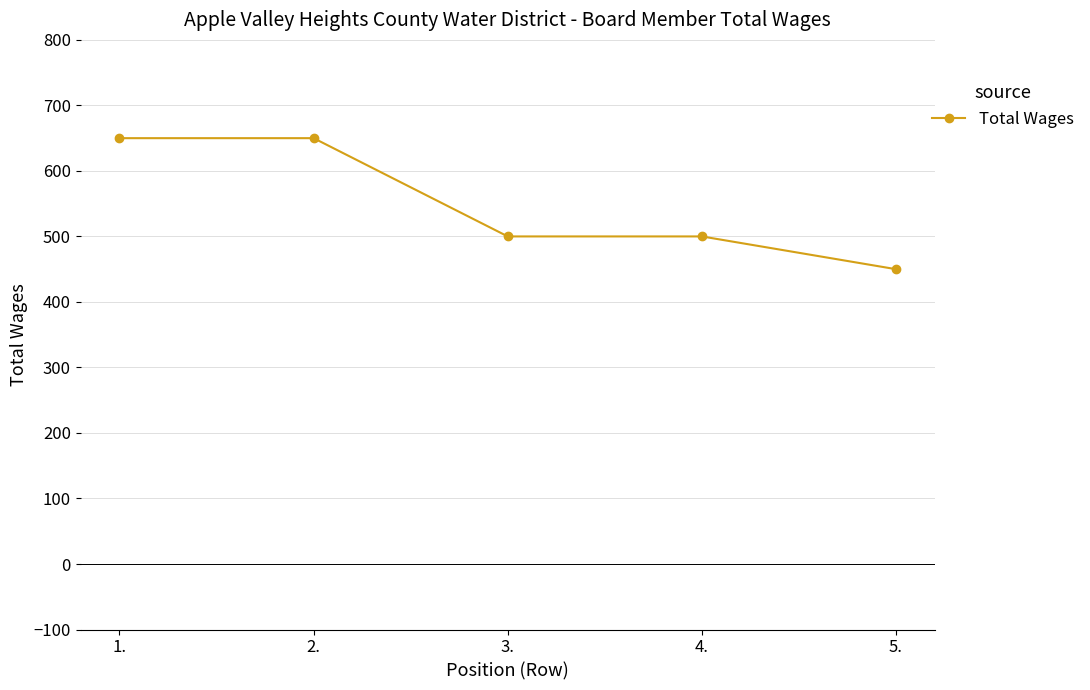

What is the value of the 5th point from the left?

450